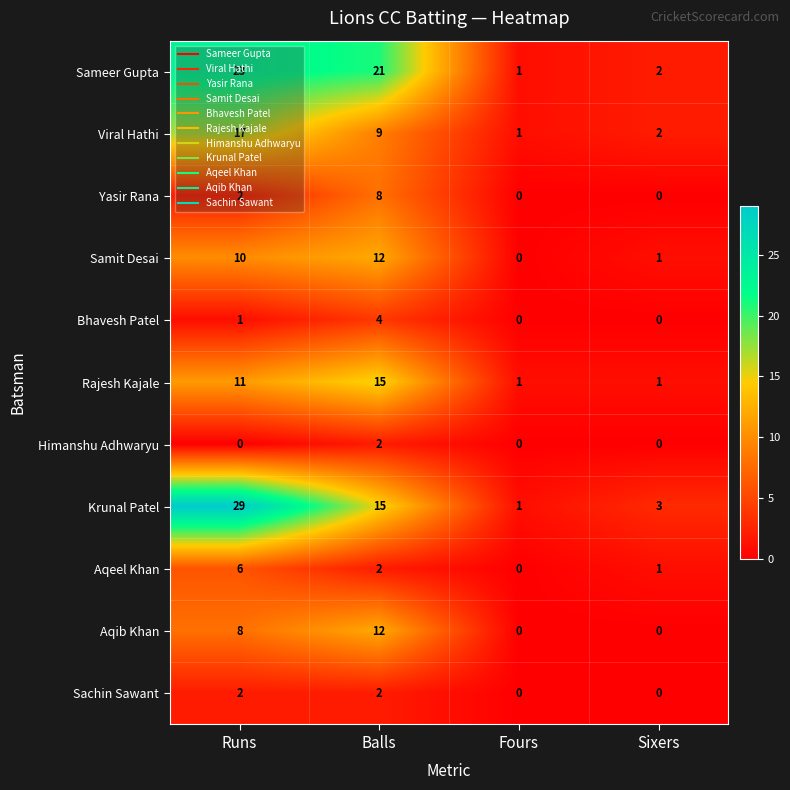

True or false: Sachin Sawant has a value of 2 at Runs.

True